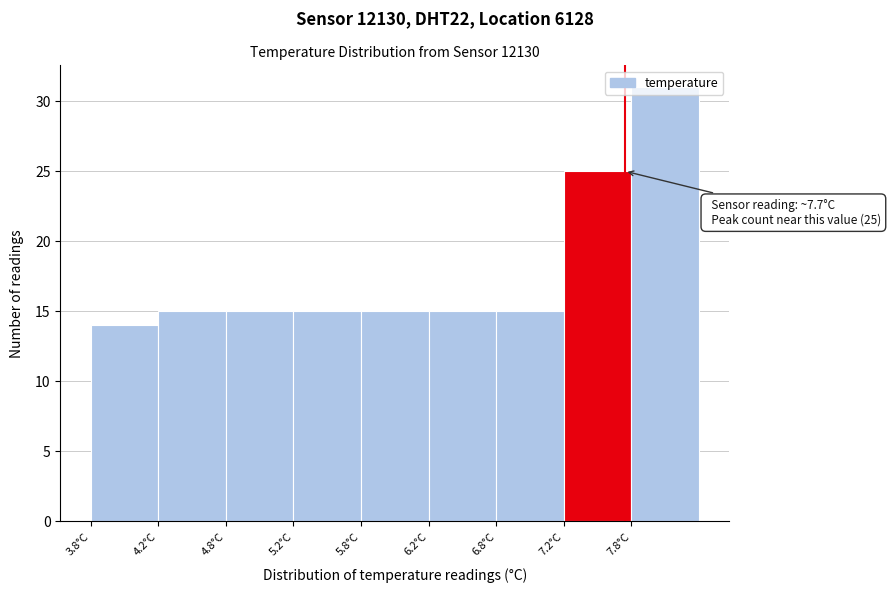

Which category has the highest value across all series?

7.8°C